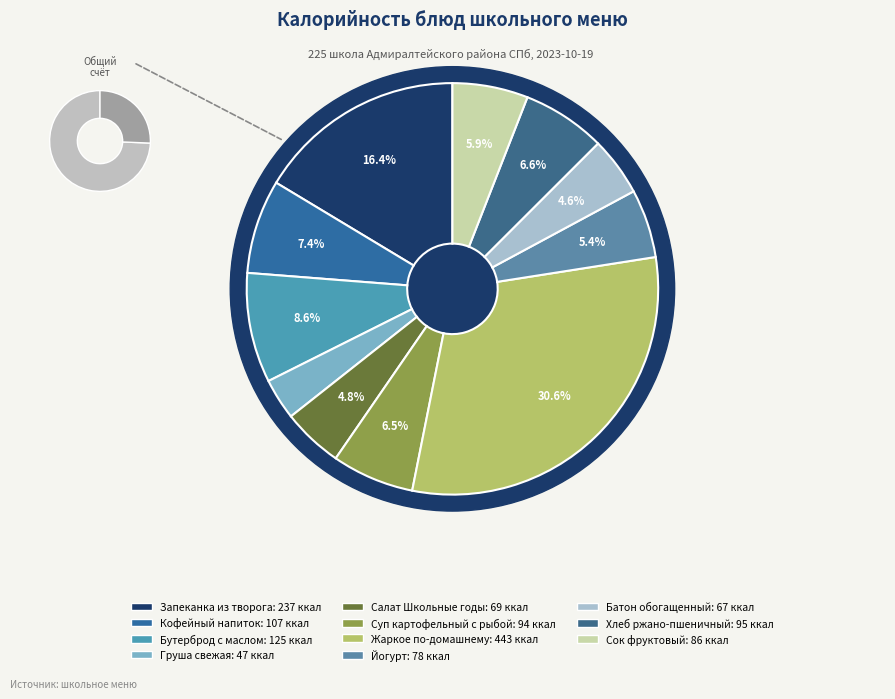

To the nearest percent, what percentage of the pie is Кофейный напиток?

7%